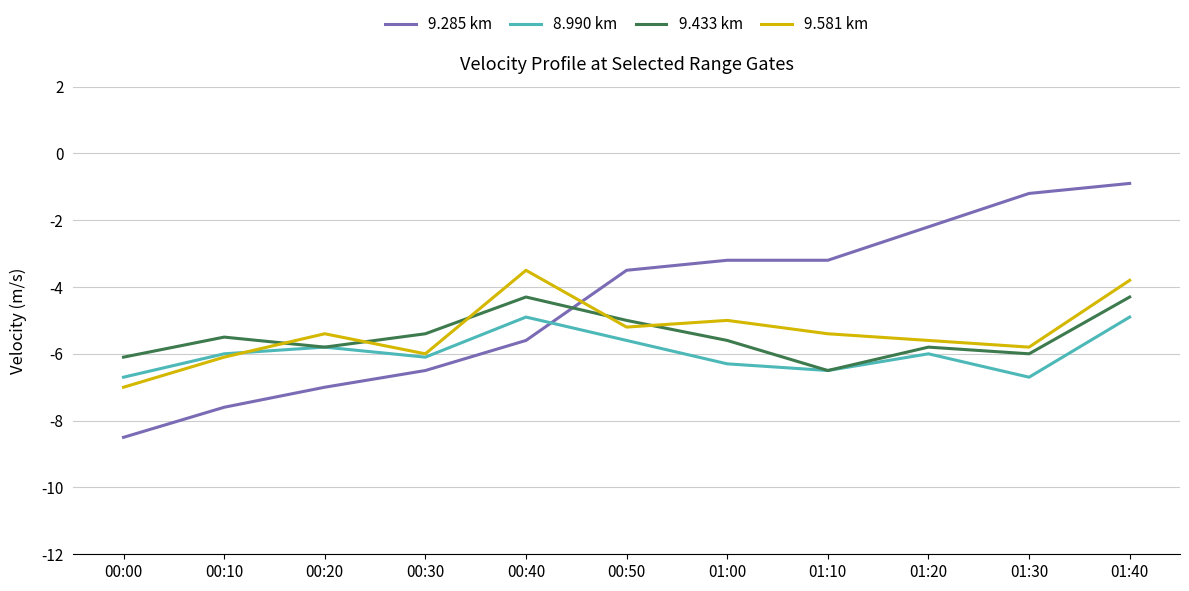

What are all the series names shown in the legend?

9.285 km, 8.990 km, 9.433 km, 9.581 km